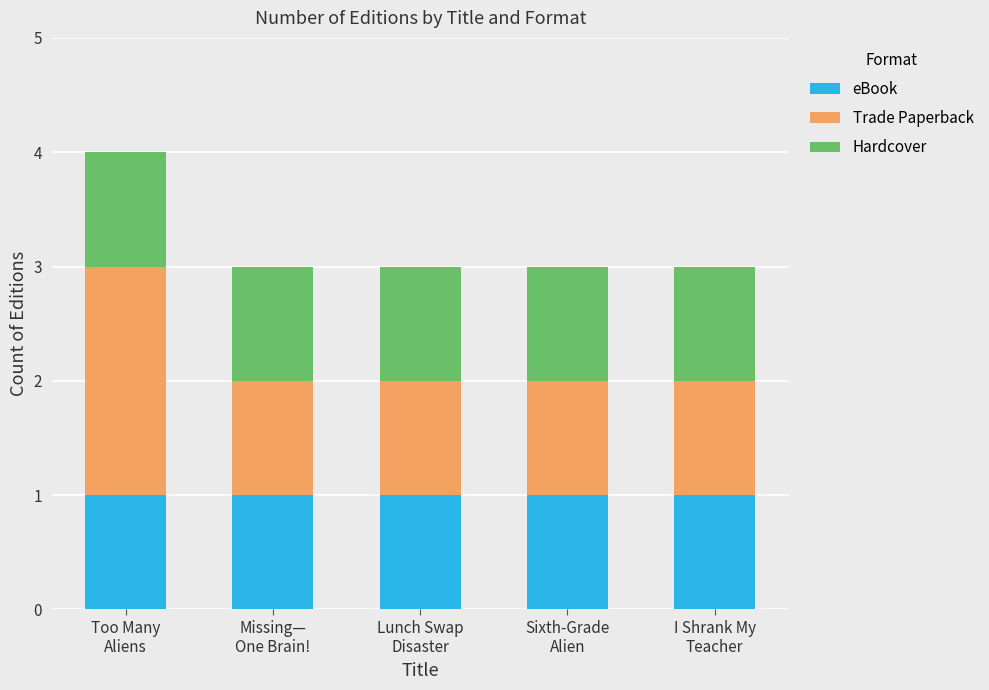

Reading left to right, what are the values for eBook?

1	1	1	1	1